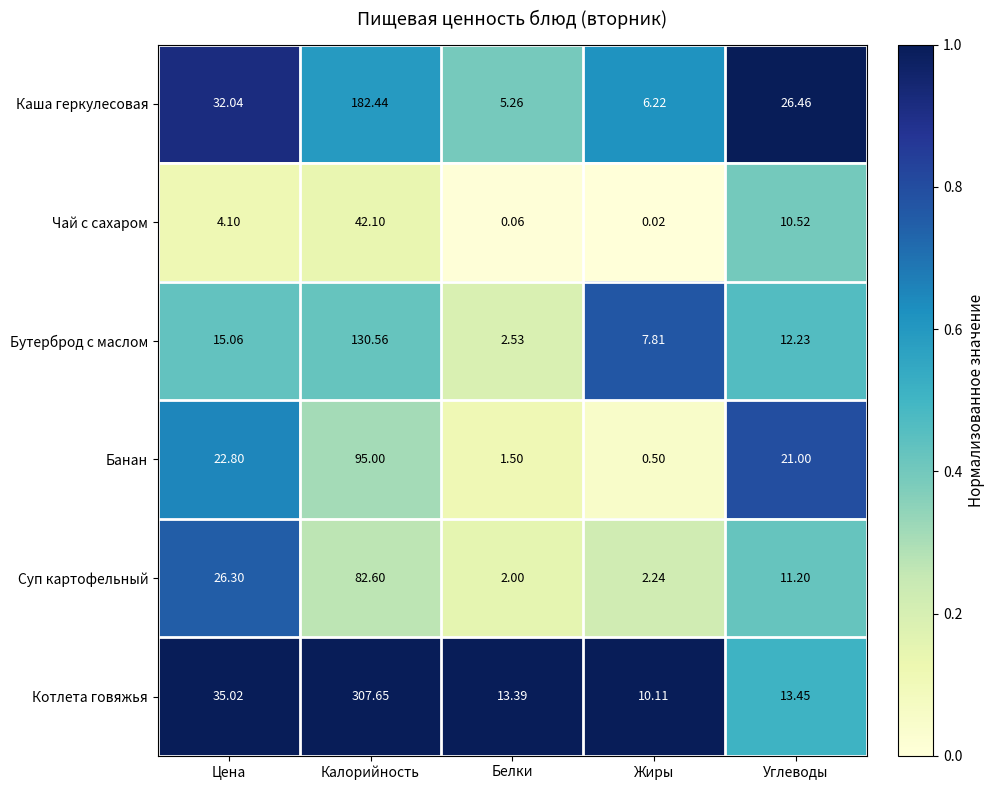

At Жиры, list the series in order from largest to smallest.

Котлета говяжья, Бутерброд с маслом, Каша геркулесовая, Суп картофельный, Банан, Чай с сахаром